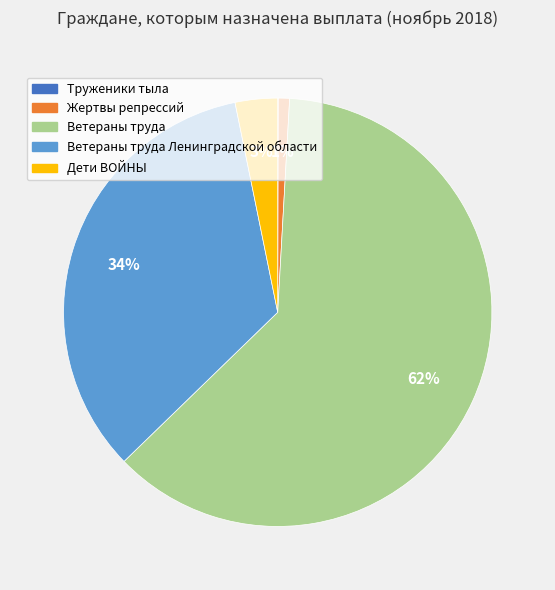

To the nearest percent, what is the difference between the largest and smallest slice percentages?

62%